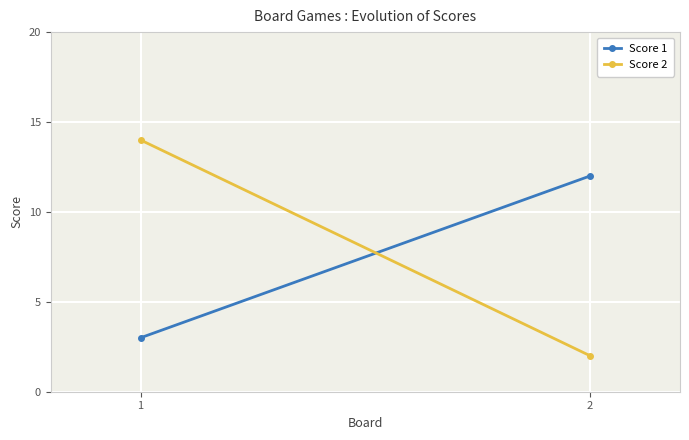

What is the maximum value for Score 1?

12